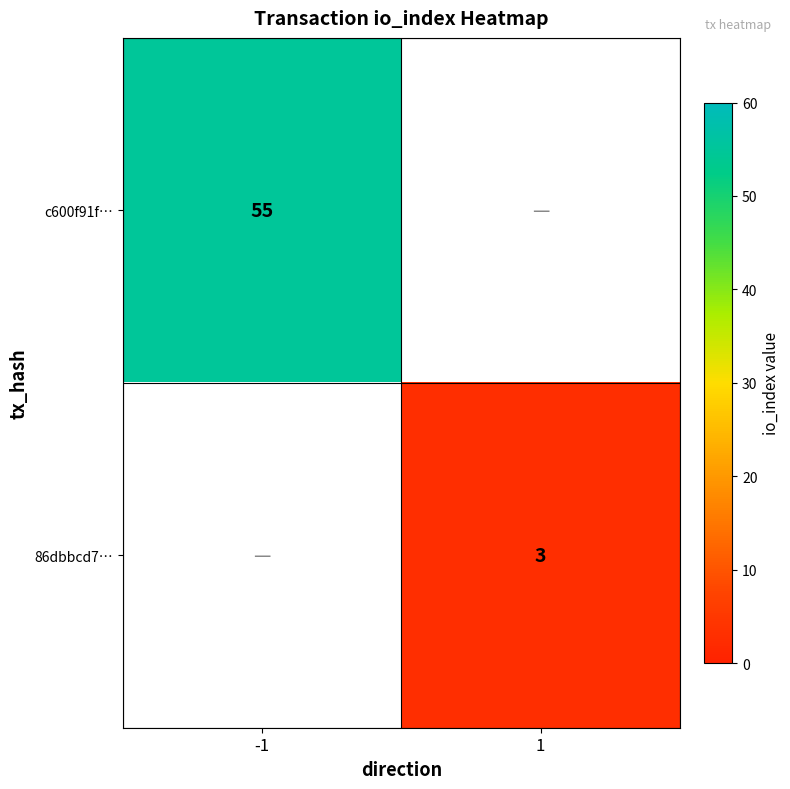

Is the value of c600f91f… at -1 greater than the value of 86dbbcd7… at 1?

Yes